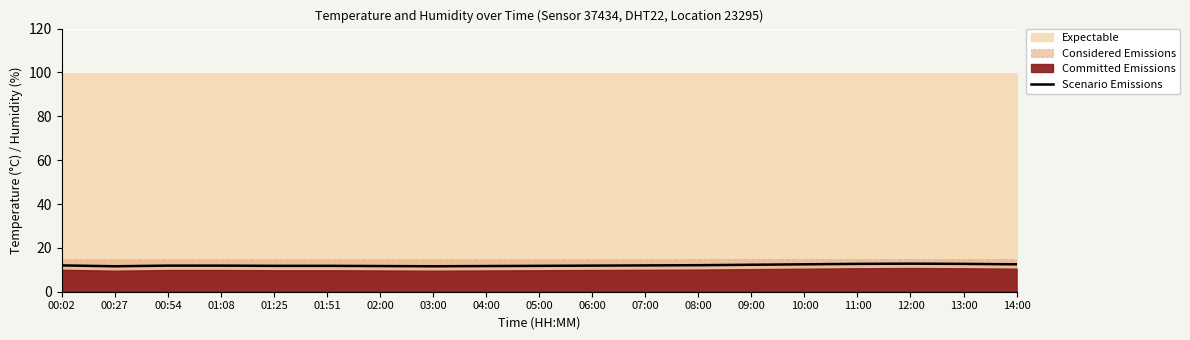

What is the minimum value shown in the chart?

11.6